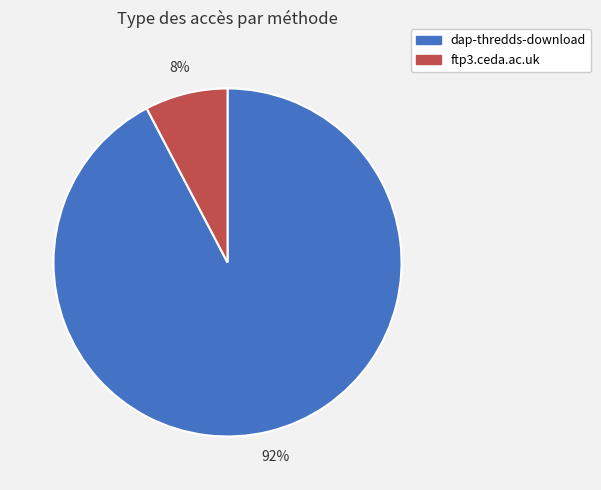

To the nearest percent, what percentage of the pie is dap-thredds-download?

92%